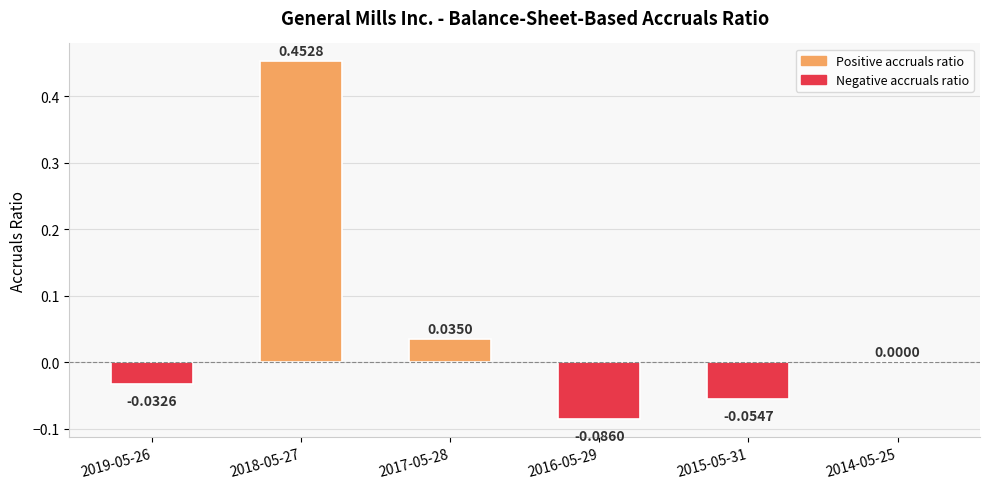

How many data points does each series have?

6